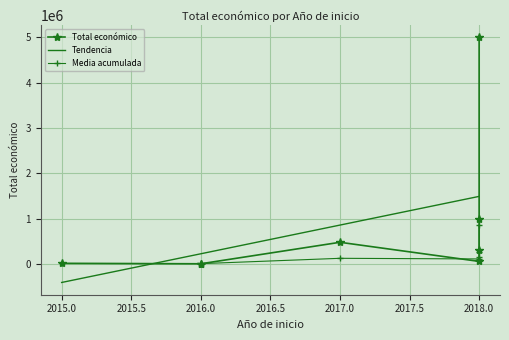

At which category does the chart reach its peak across all series?

2018-2019